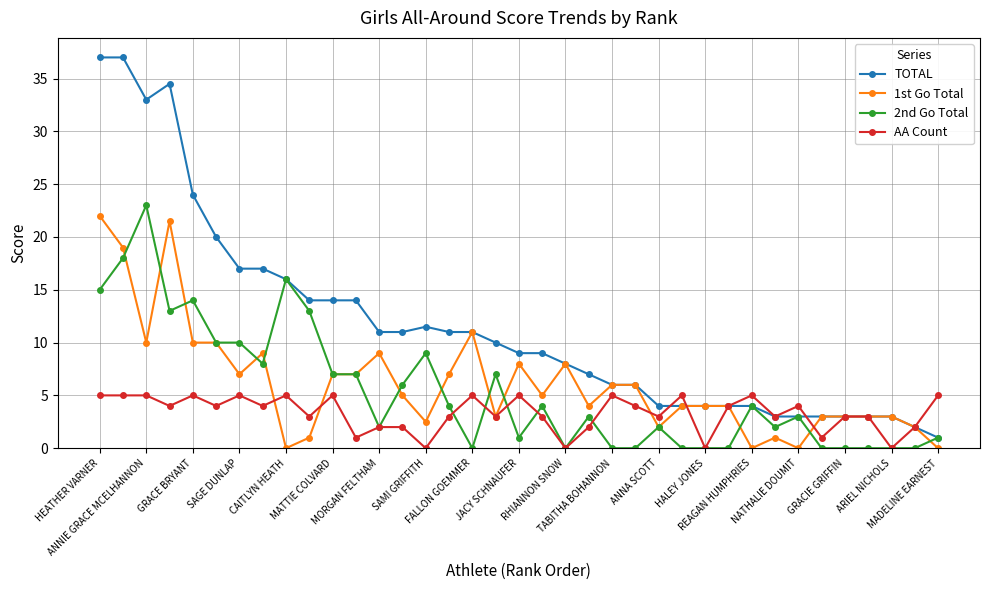

Which series has the widest spread of values?

TOTAL